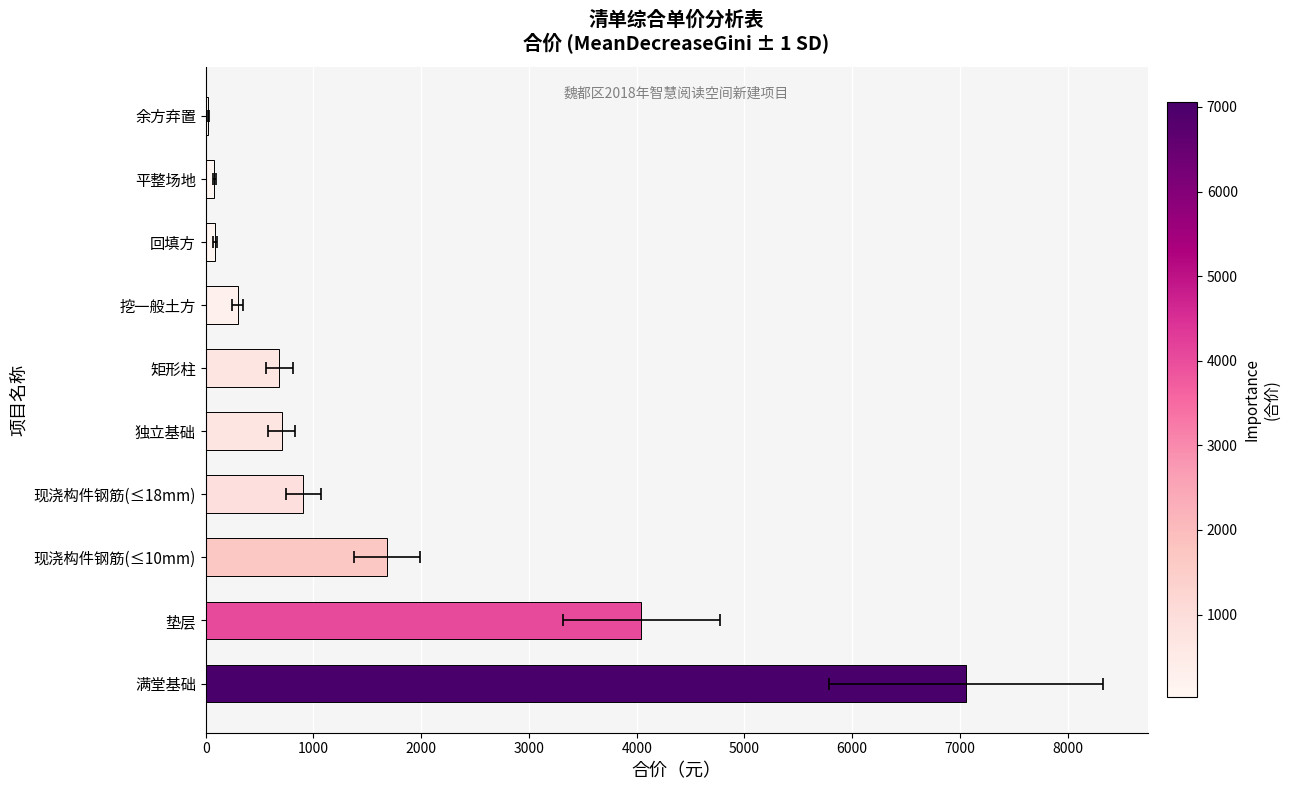

What is the difference between the maximum and minimum values?

7030.9